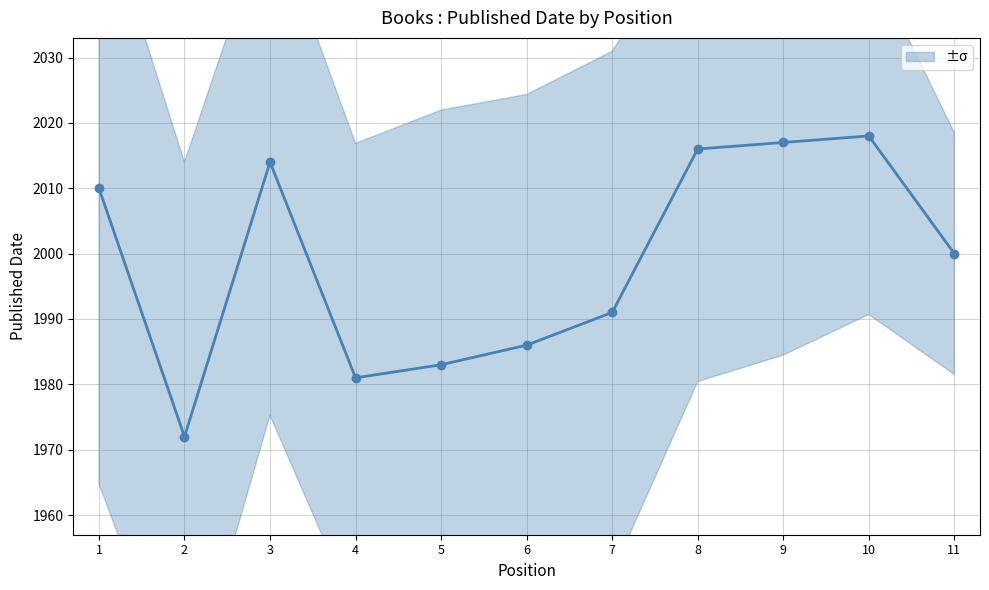

Which label corresponds to the smallest value in the chart?

2